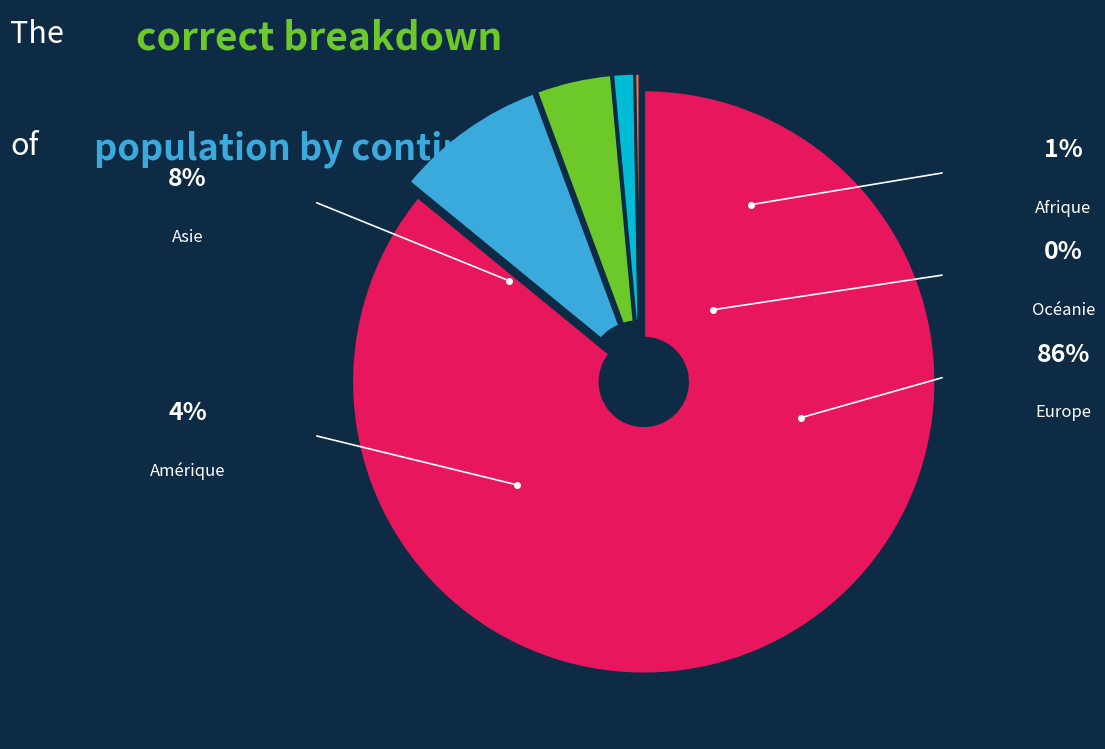

How many segments does this pie chart have?

5